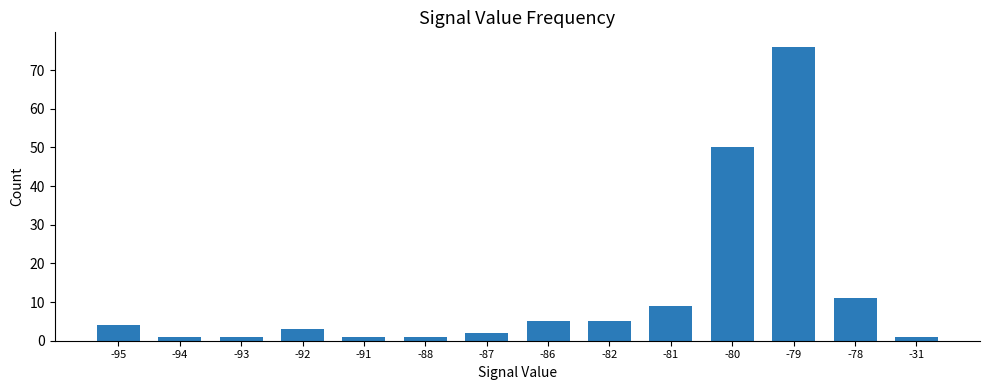

How many data points does each series have?

14